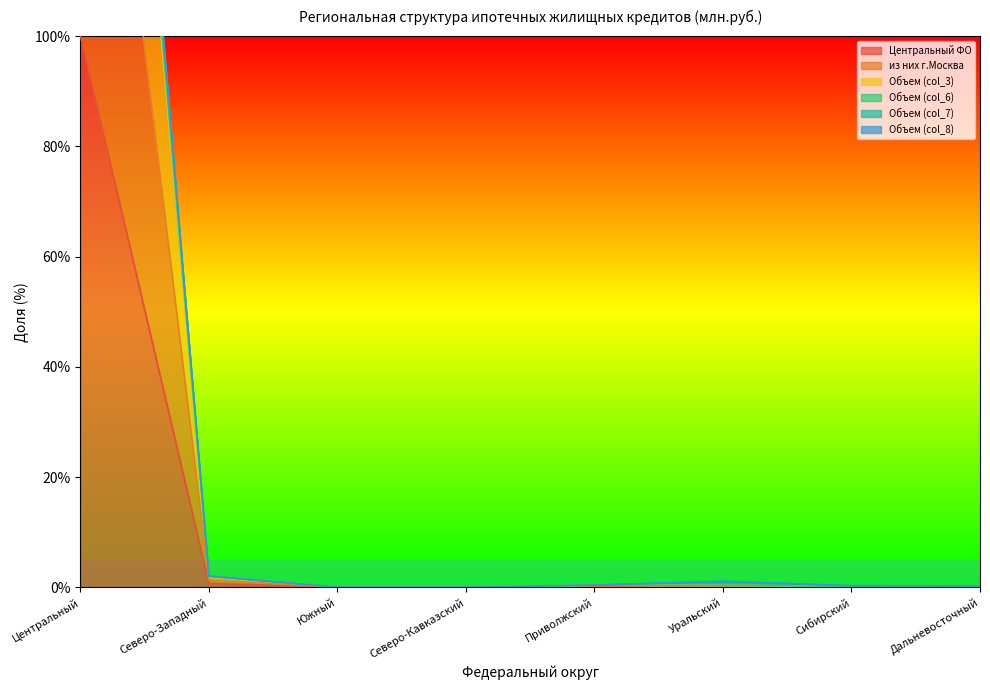

The value of Объем (col_7) at Центральный is 276.5. True or false?

True